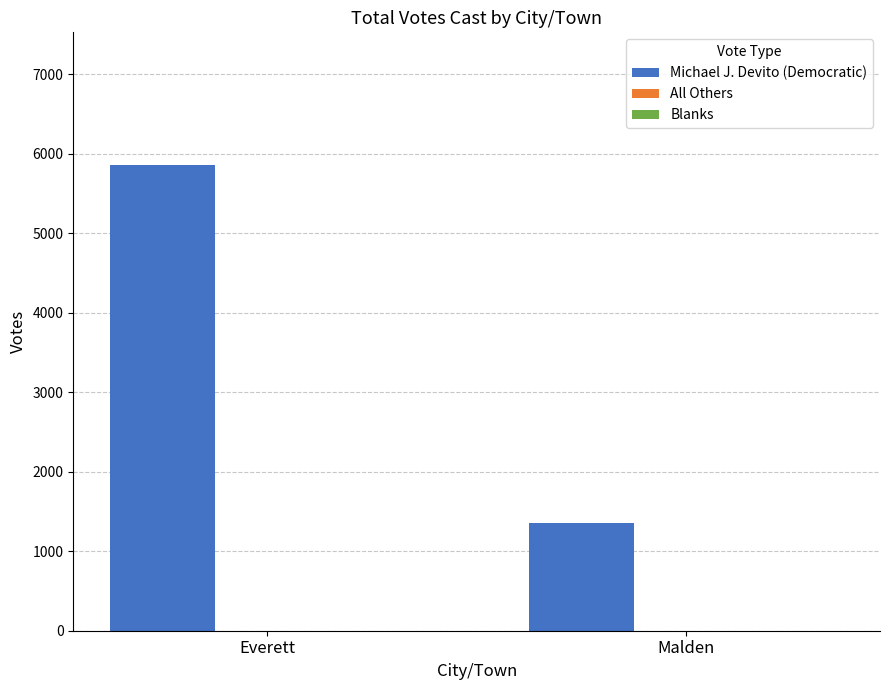

Reading right to left, what are all the values shown in this chart?

1360	5858